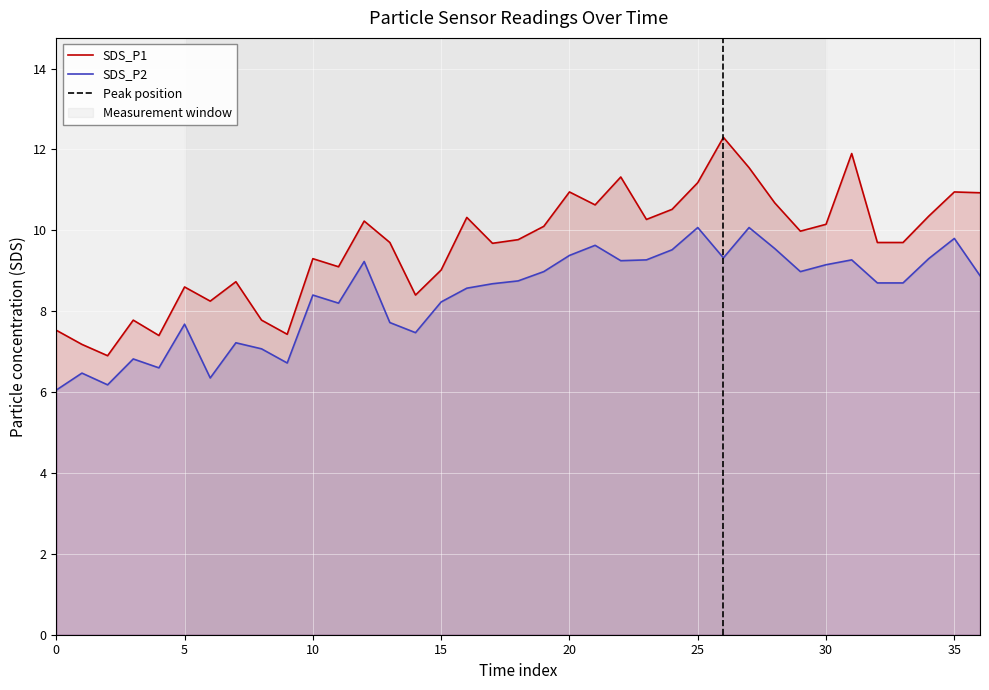

True or false: SDS_P1 and SDS_P2 intersect in this chart.

False